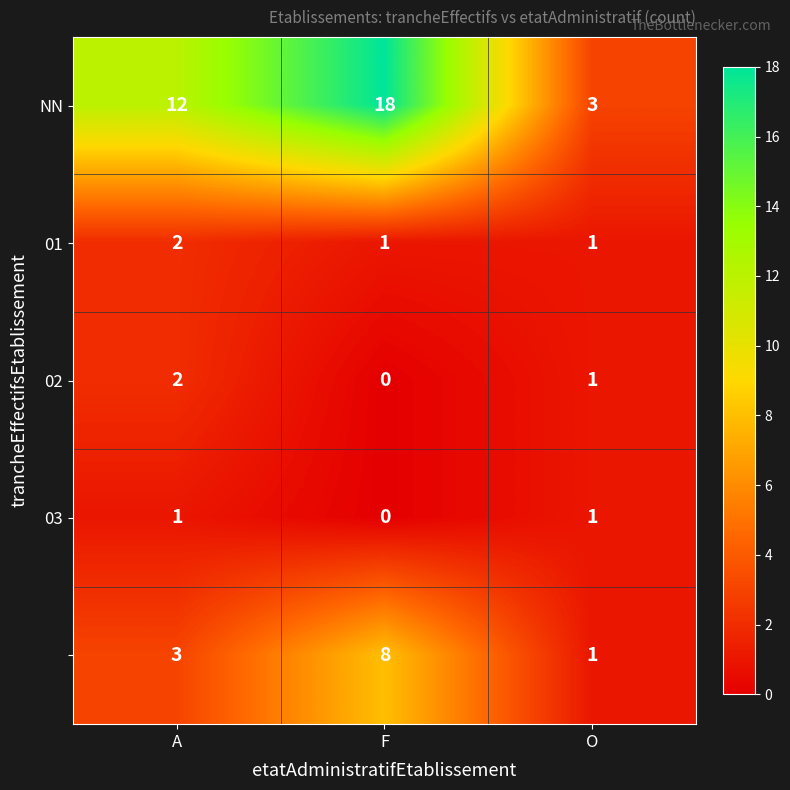

What is the spread (max minus min) of values at F?

18